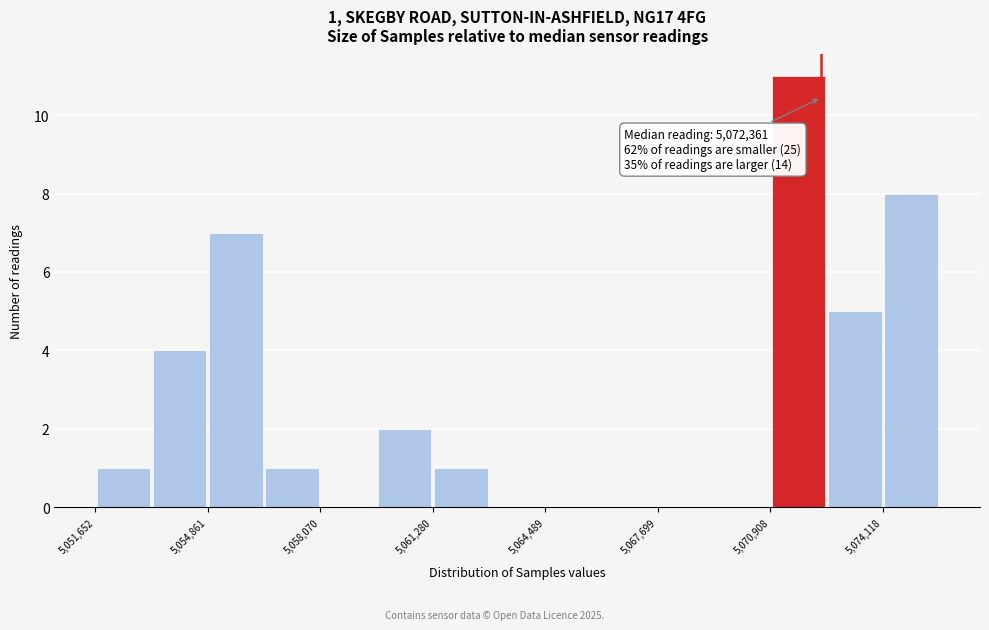

Read against the x-axis, roughly where is the centre of the tallest bar?

5071500